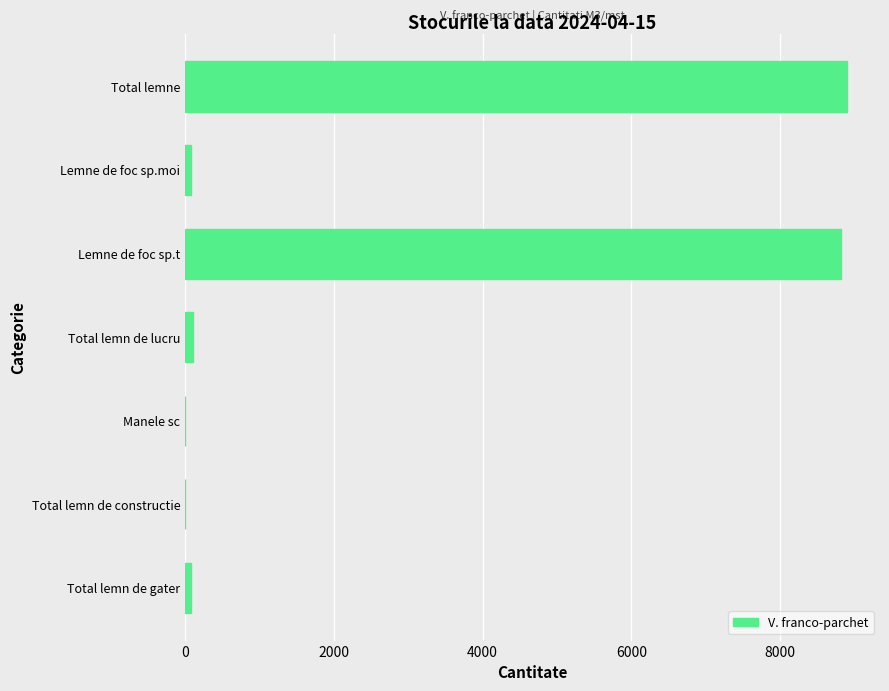

What is the change in value from Manele sc to Lemne de foc sp.t?

+8819.0